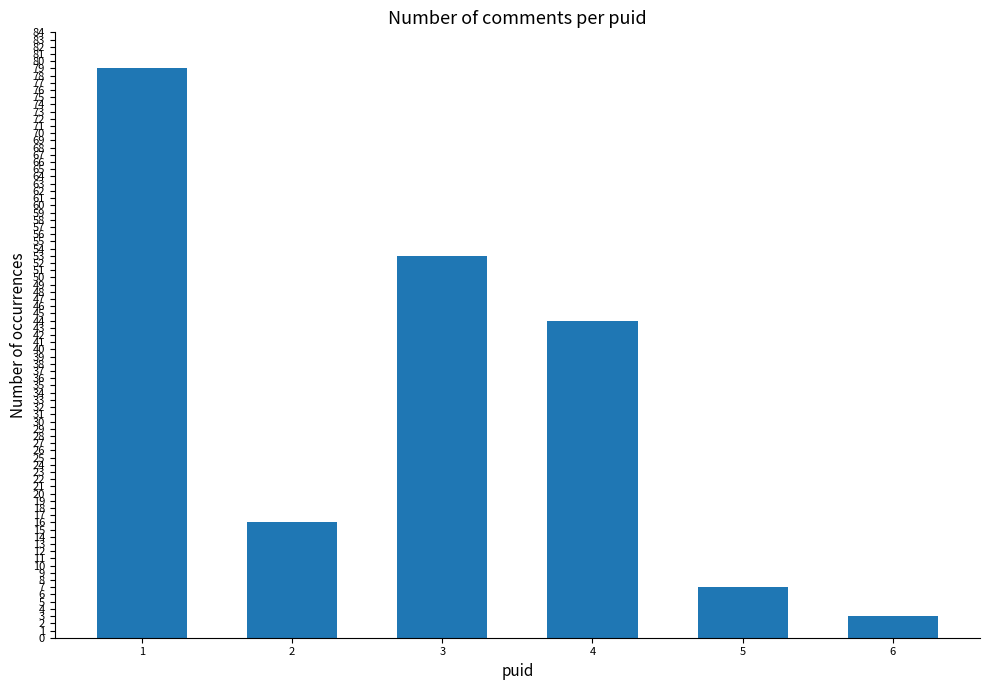

Which has a higher value, 4 or 2?

4